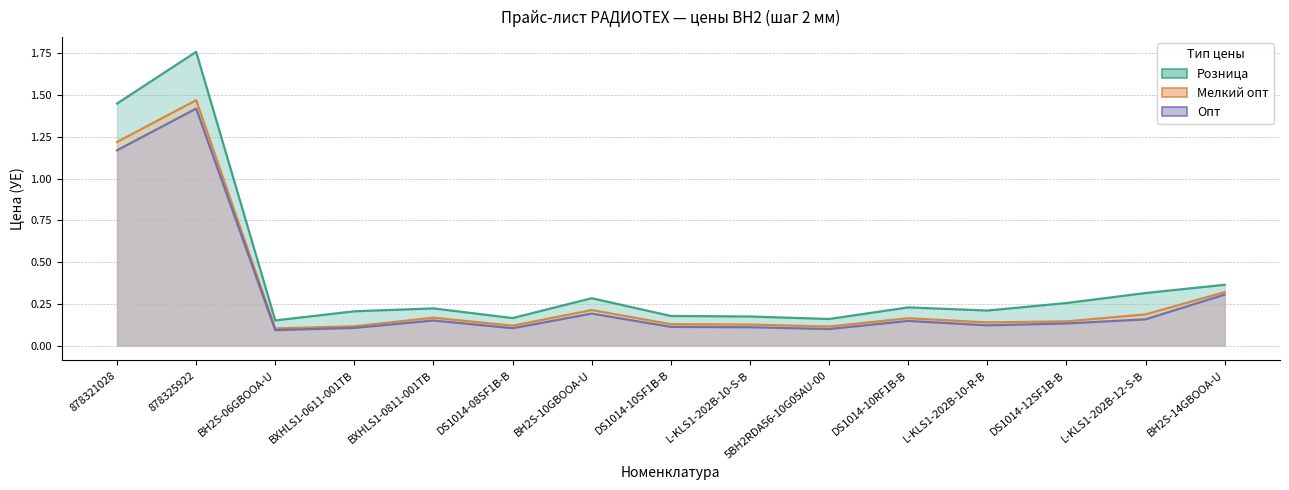

How many interior local peaks does the Розница series have?

4